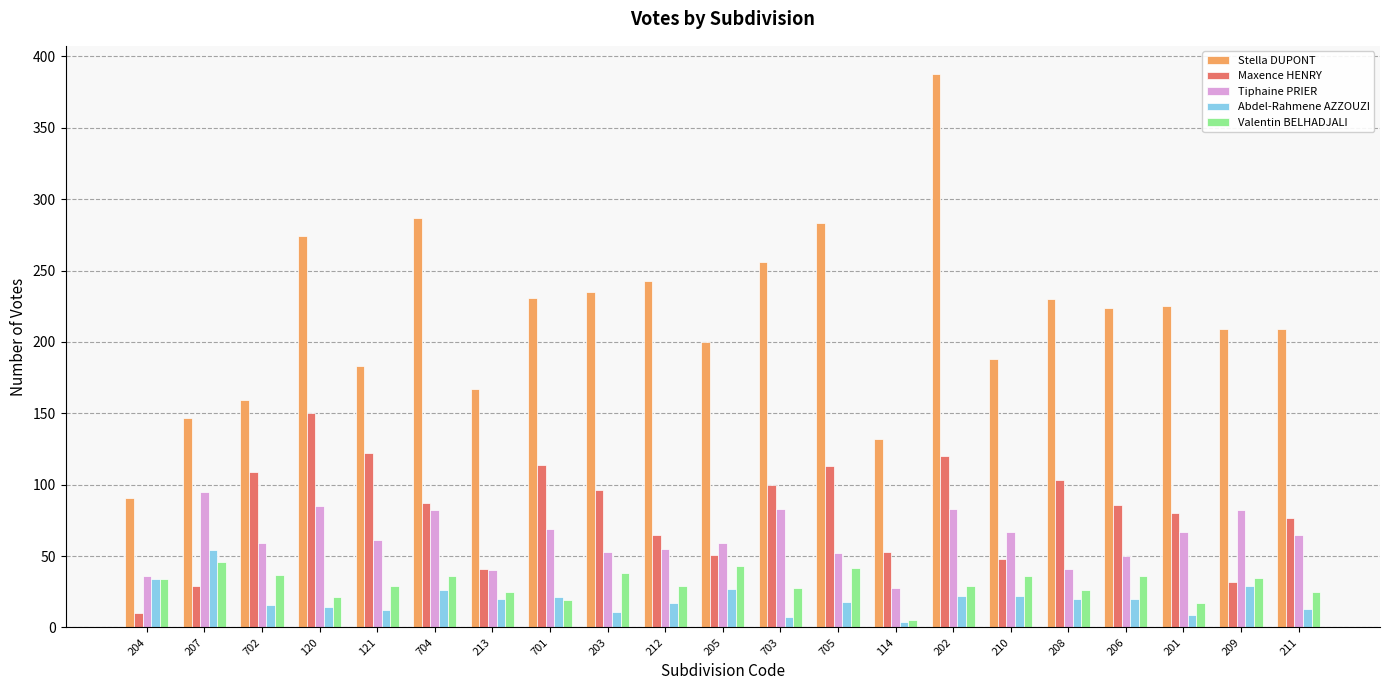

At which label does Stella DUPONT reach its minimum?

204